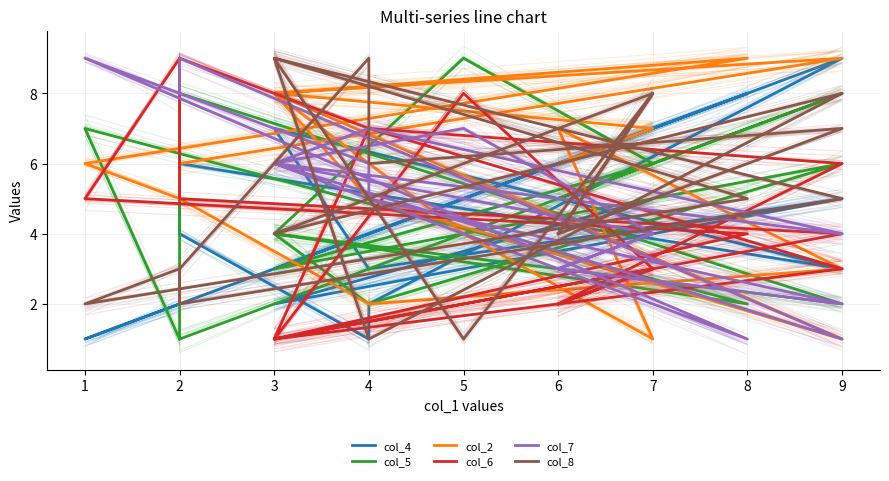

In col_6, how many points are higher than both neighbors (excluding endpoints)?

4